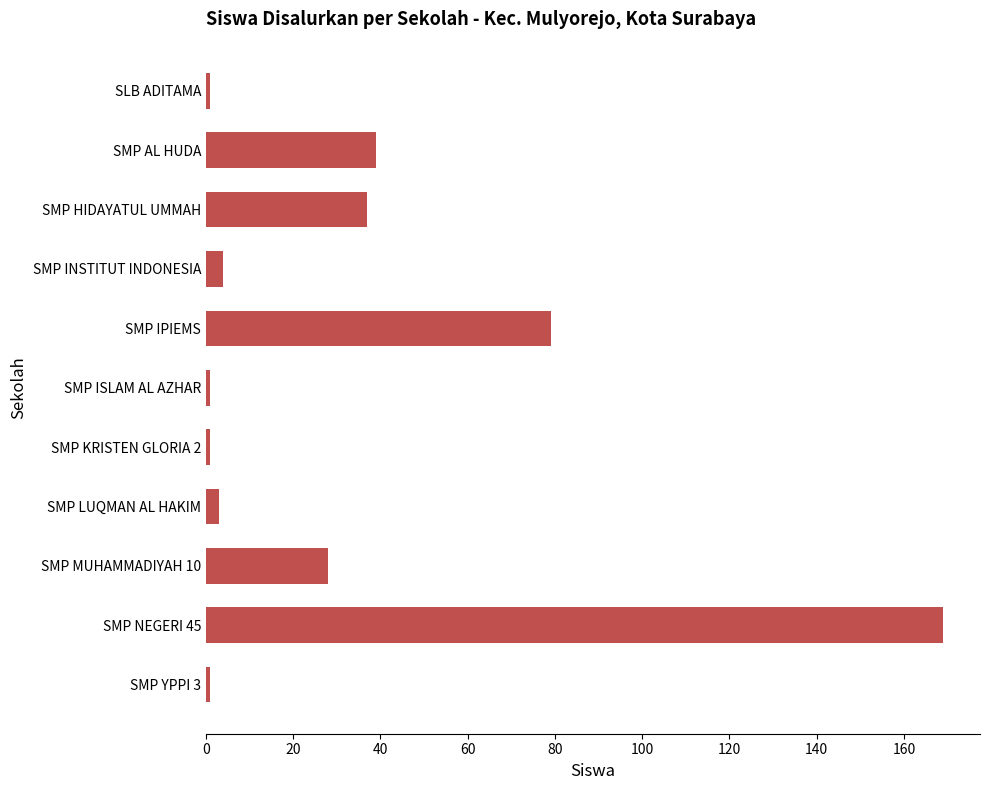

What is the difference between the maximum and second lowest values?

168